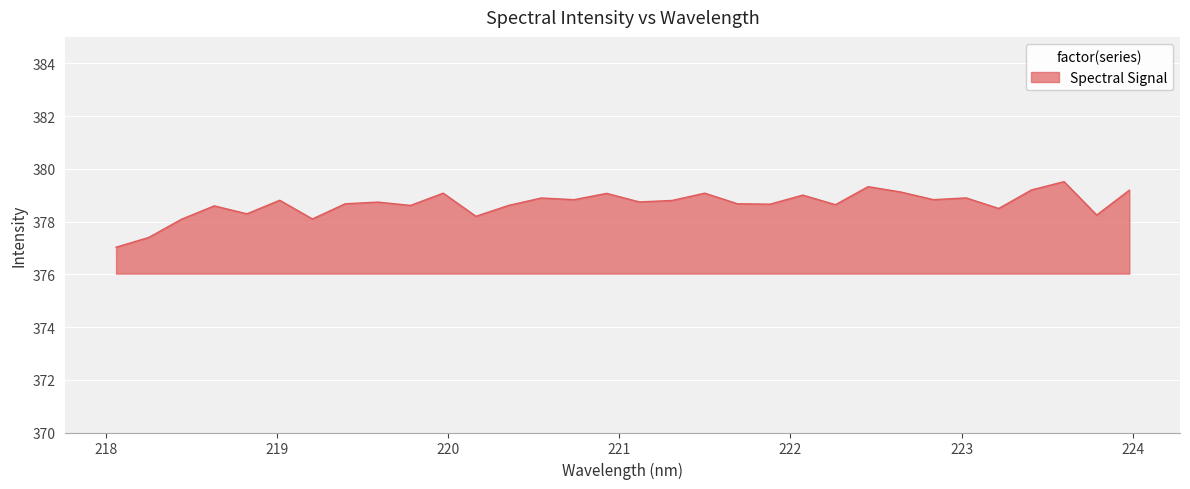

What is the greatest value displayed?

379.5